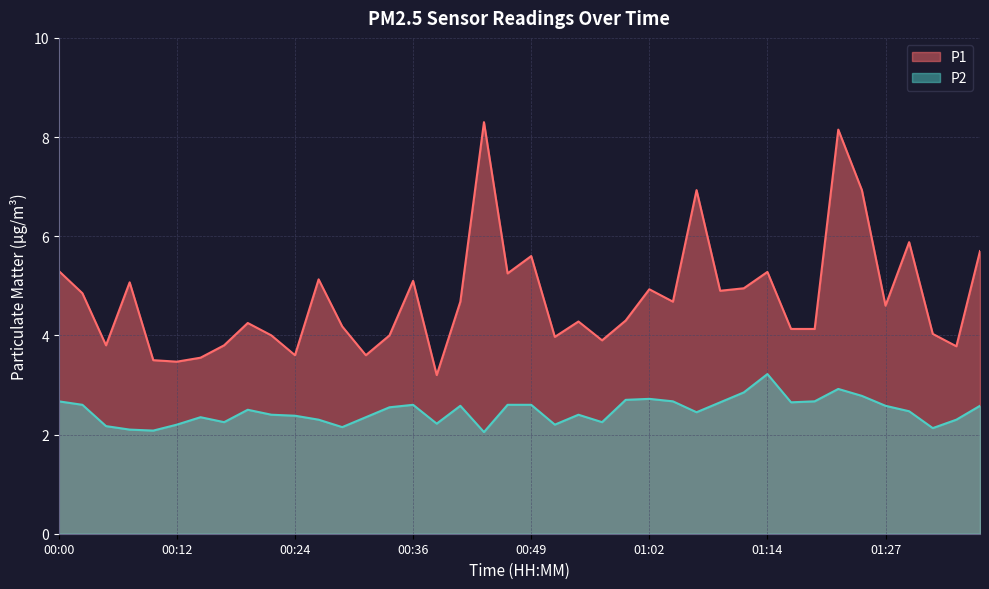

Where does the P1 series first go above 4?

00:00